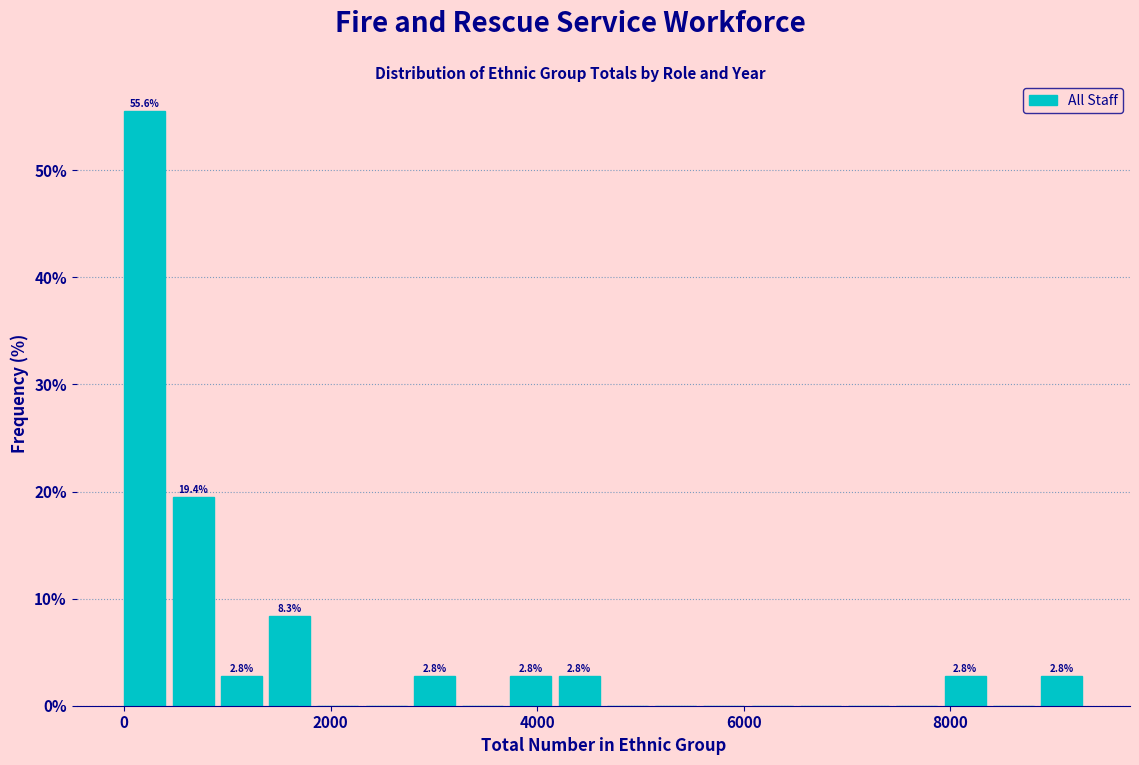

Around what value on the x-axis is the tallest bar? Give the approximate position of its centre, as read against the axis.

200